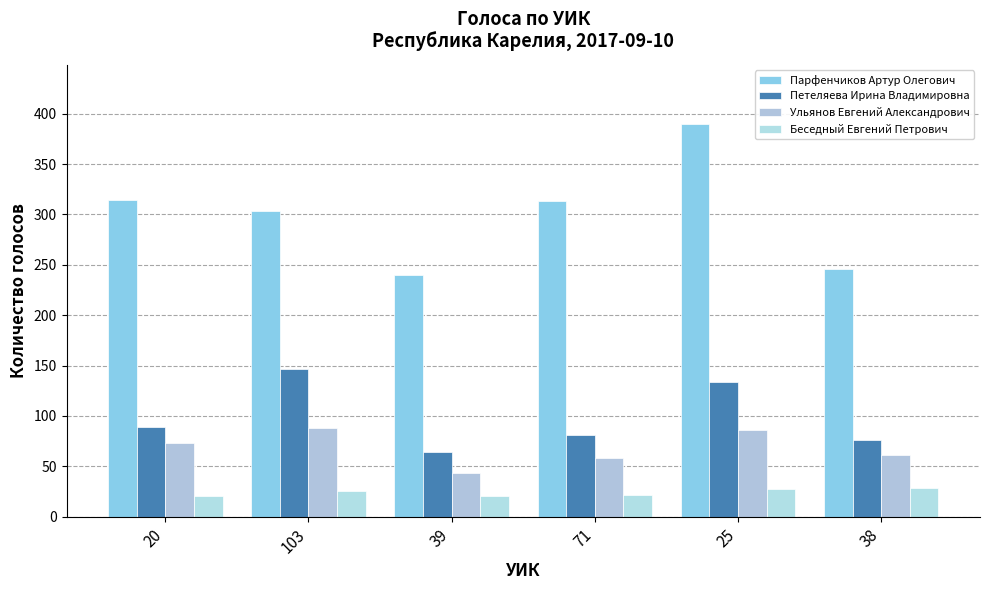

Which series has the widest spread of values?

Парфенчиков Артур Олегович